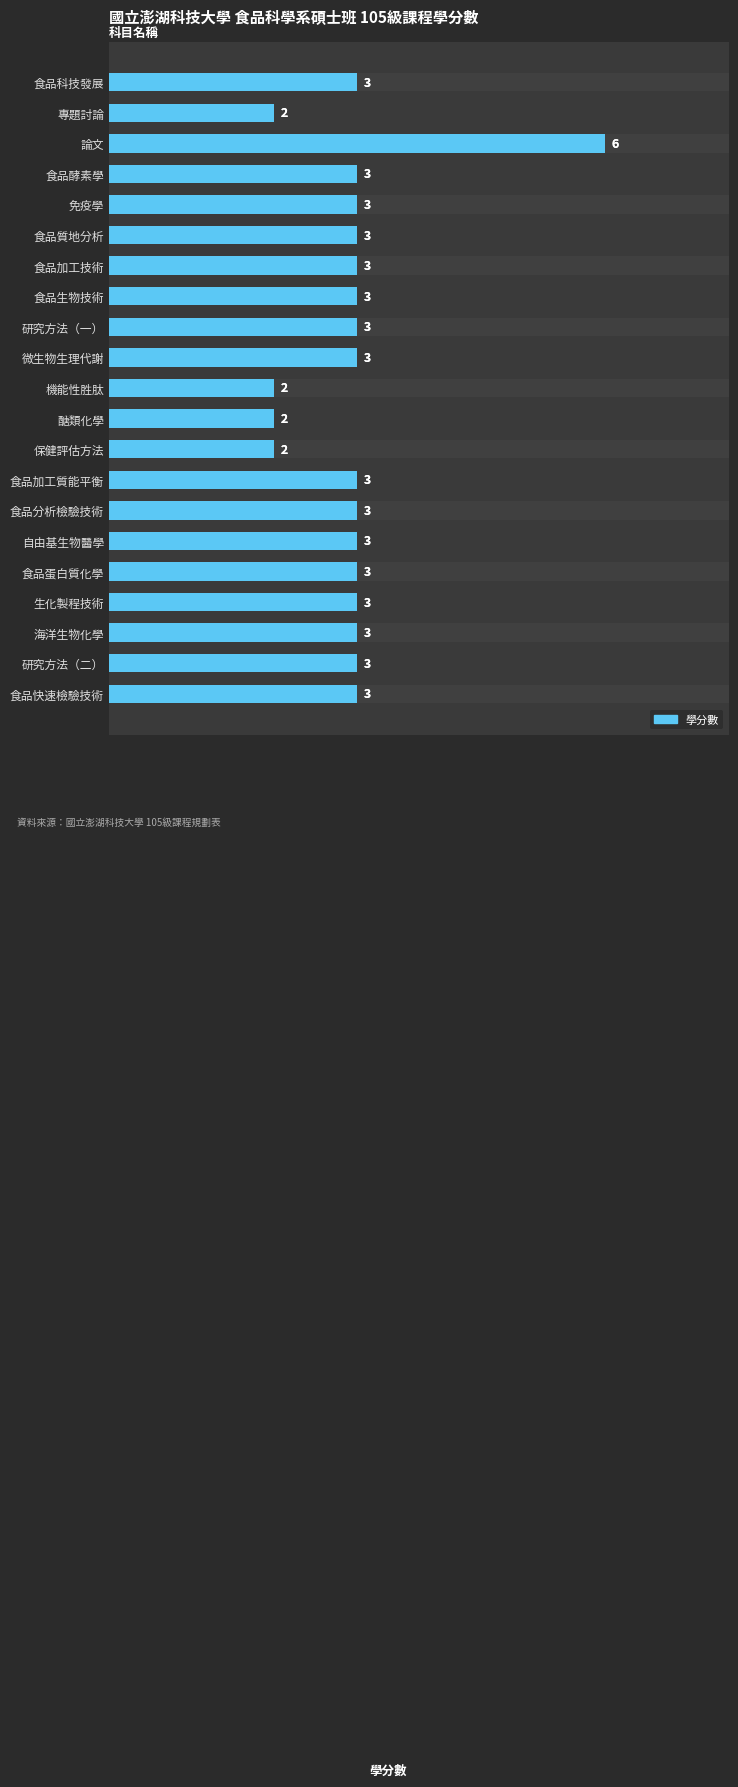

How many distinct data groups are displayed?

1